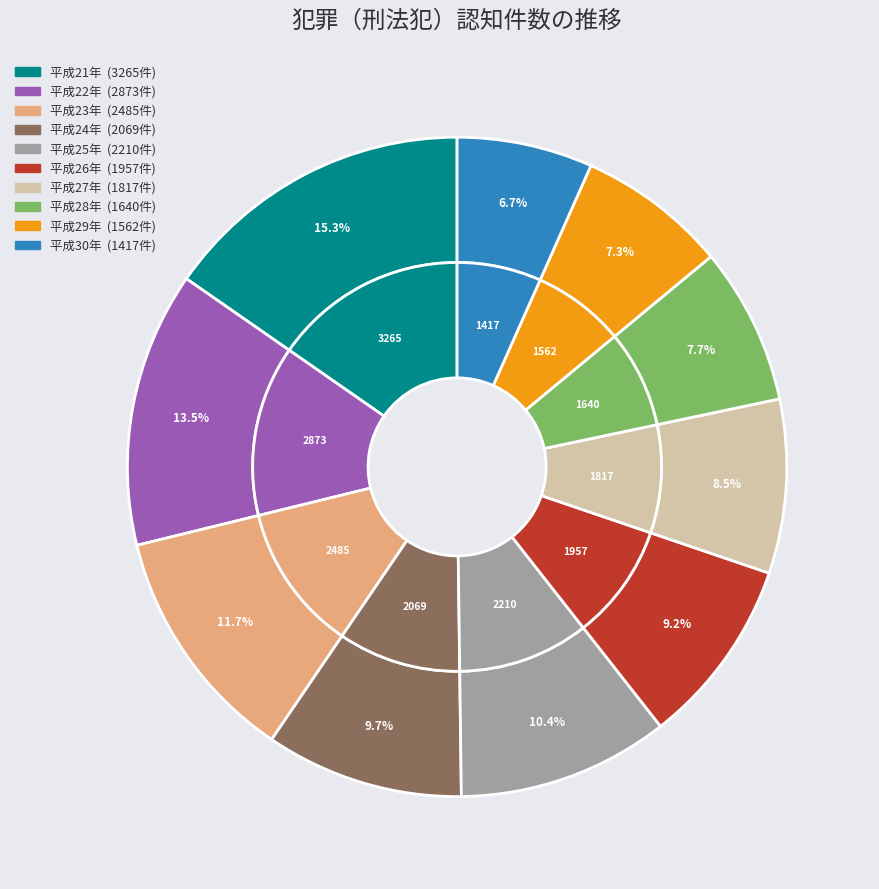

What percentage is NOT represented by 平成21年?

84.7%